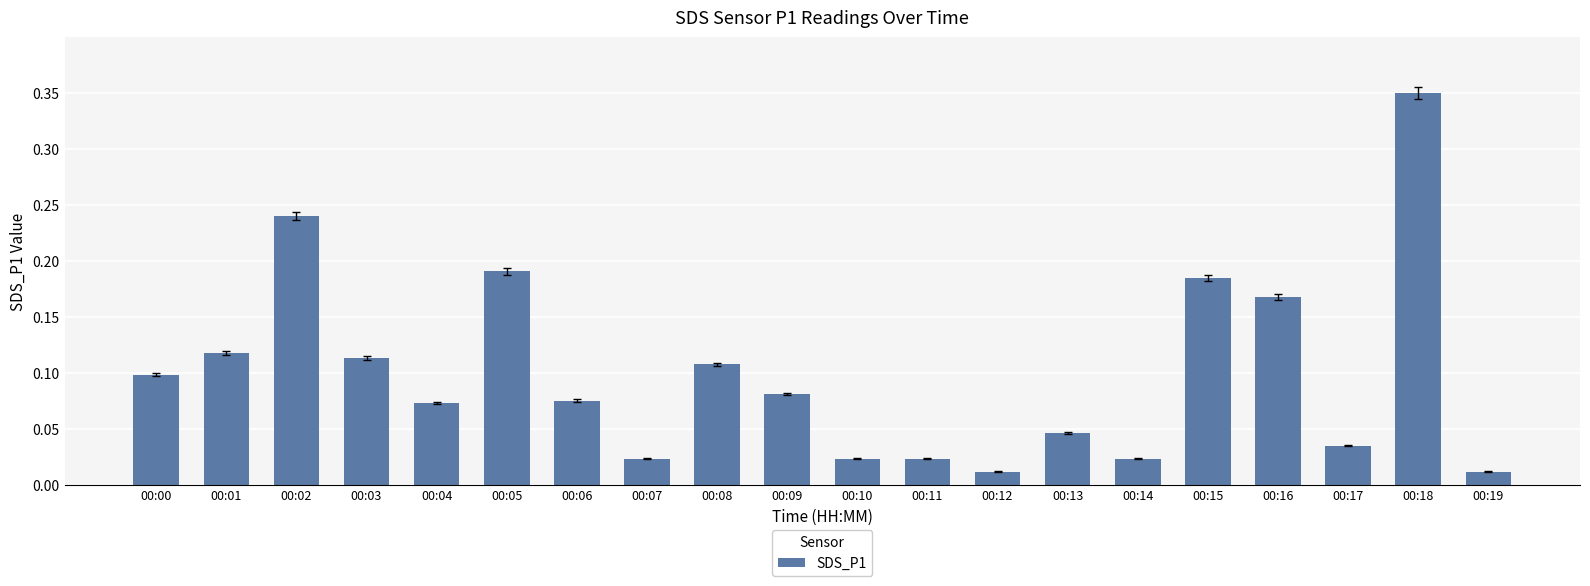

Between 00:02 and 00:19, which is larger?

00:02